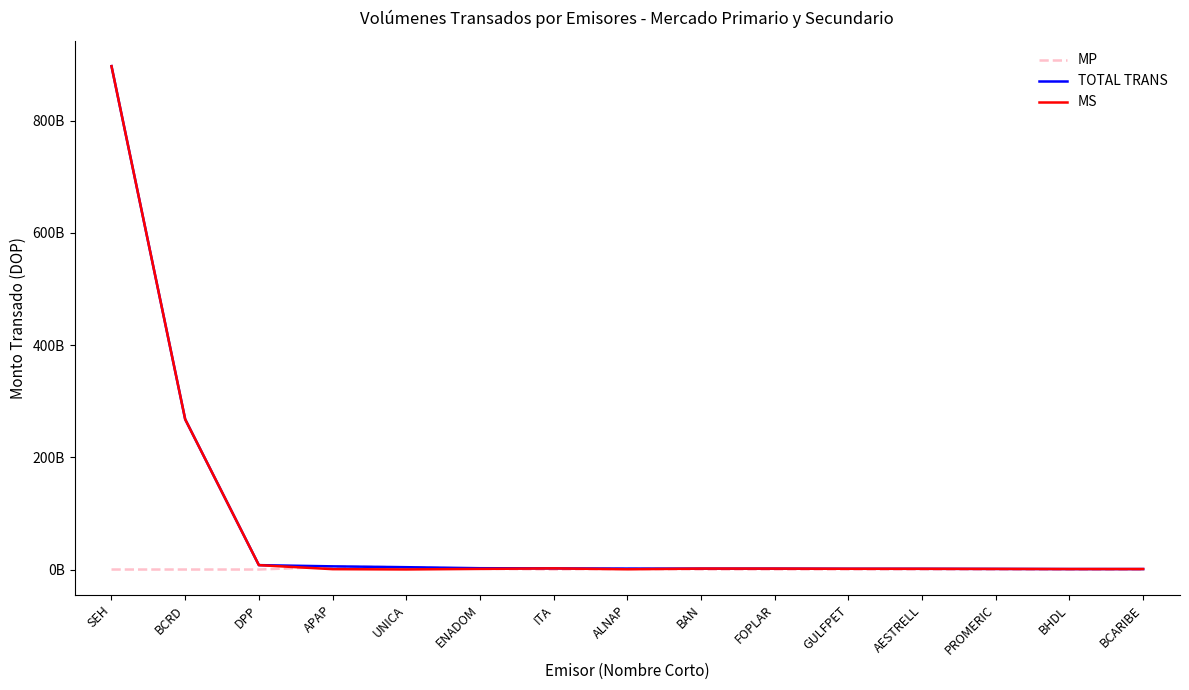

What are all the series names shown in the legend?

MP, TOTAL TRANS, MS